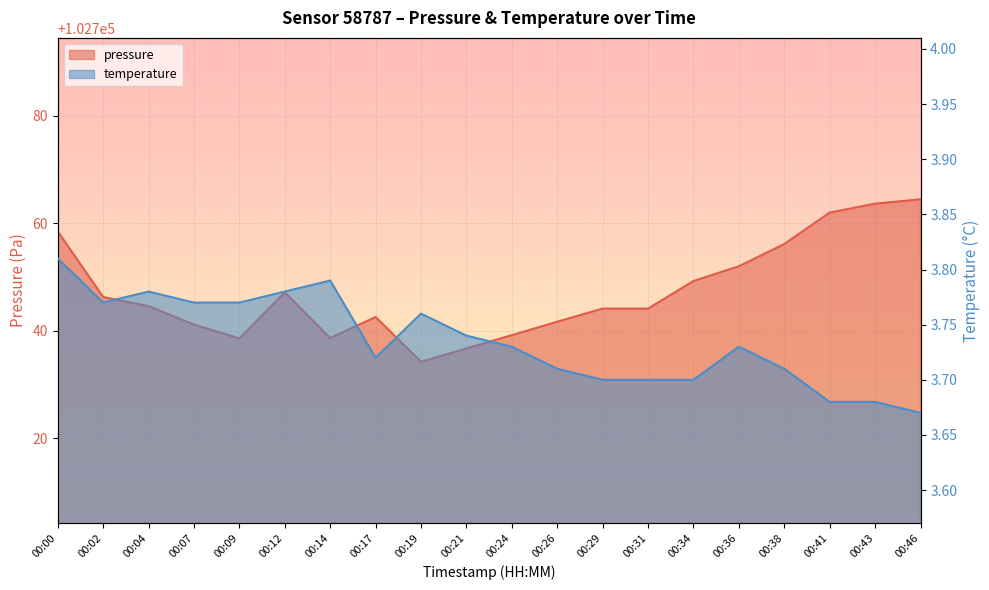

What is the total value across all series at 00:07?

102744.9